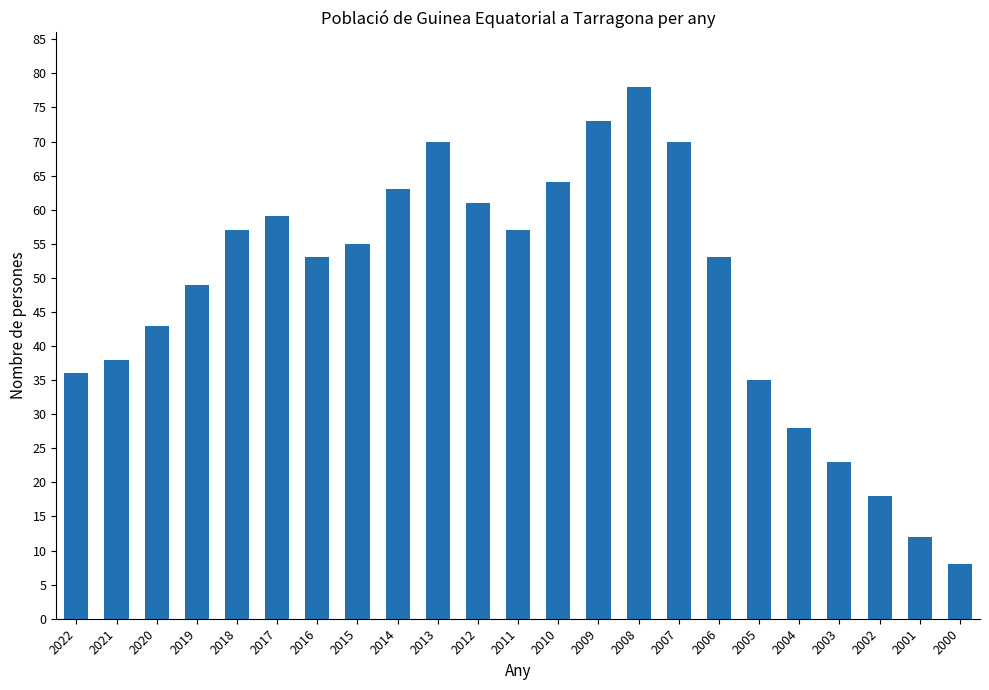

Reading left to right, what are all the values shown in this chart?

36	38	43	49	57	59	53	55	63	70	61	57	64	73	78	70	53	35	28	23	18	12	8